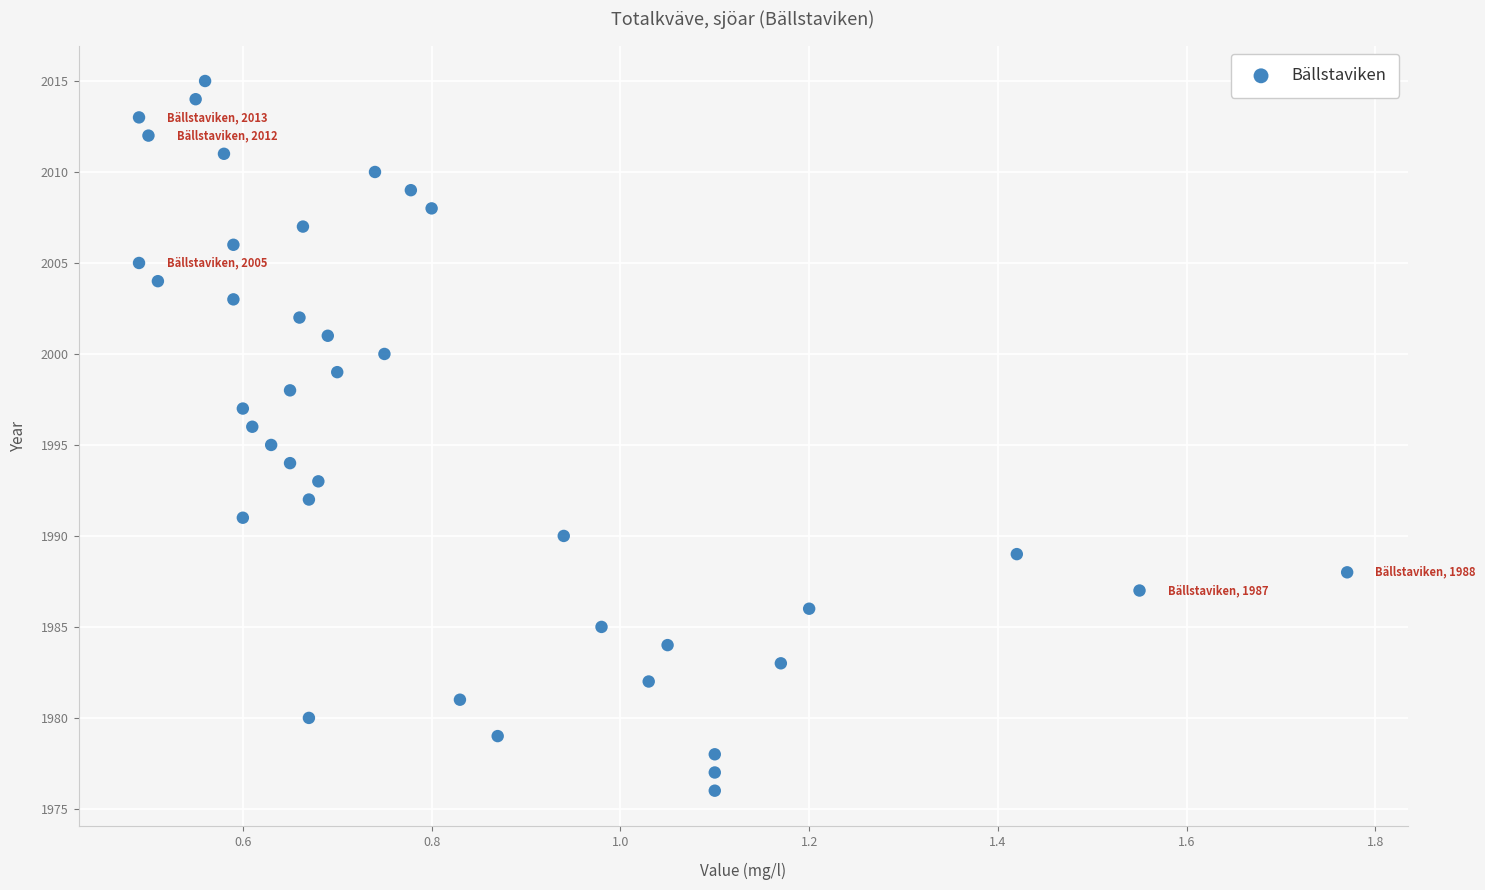

What is the range of Y values (max minus min)?

39